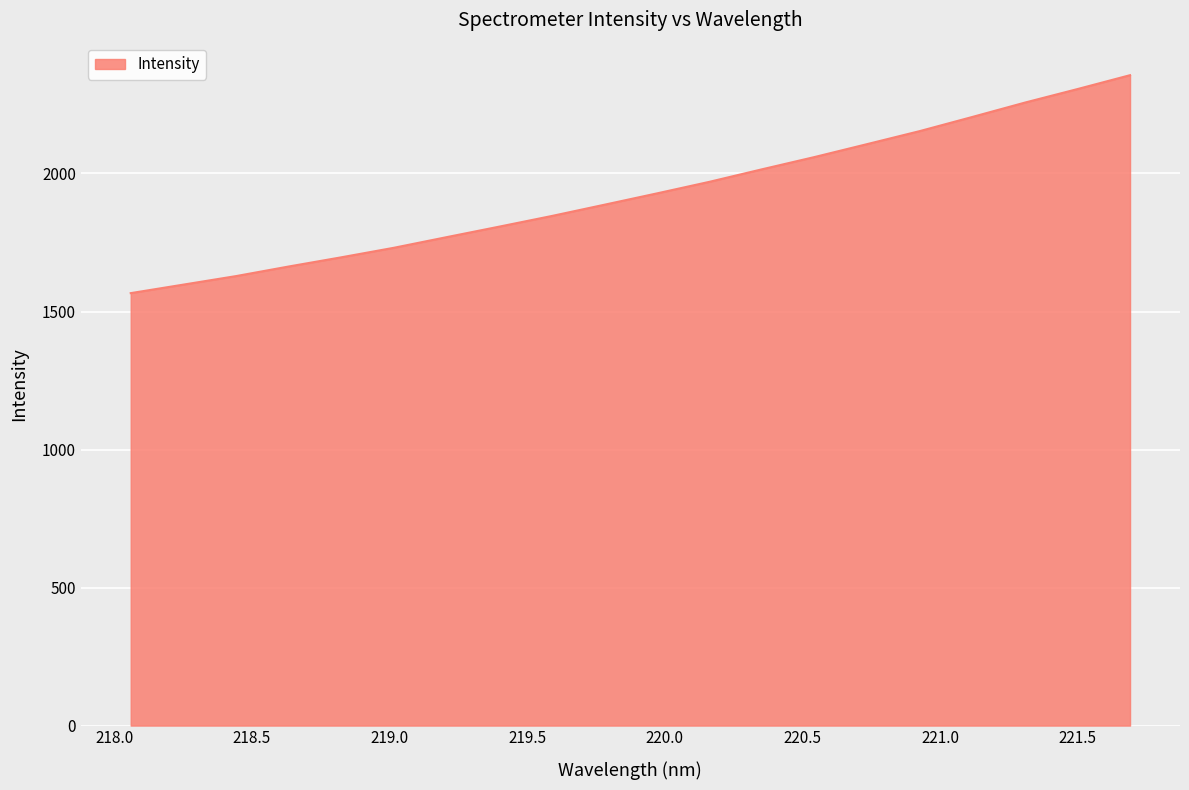

True or false: there are more than 0 points higher than both neighbors.

False